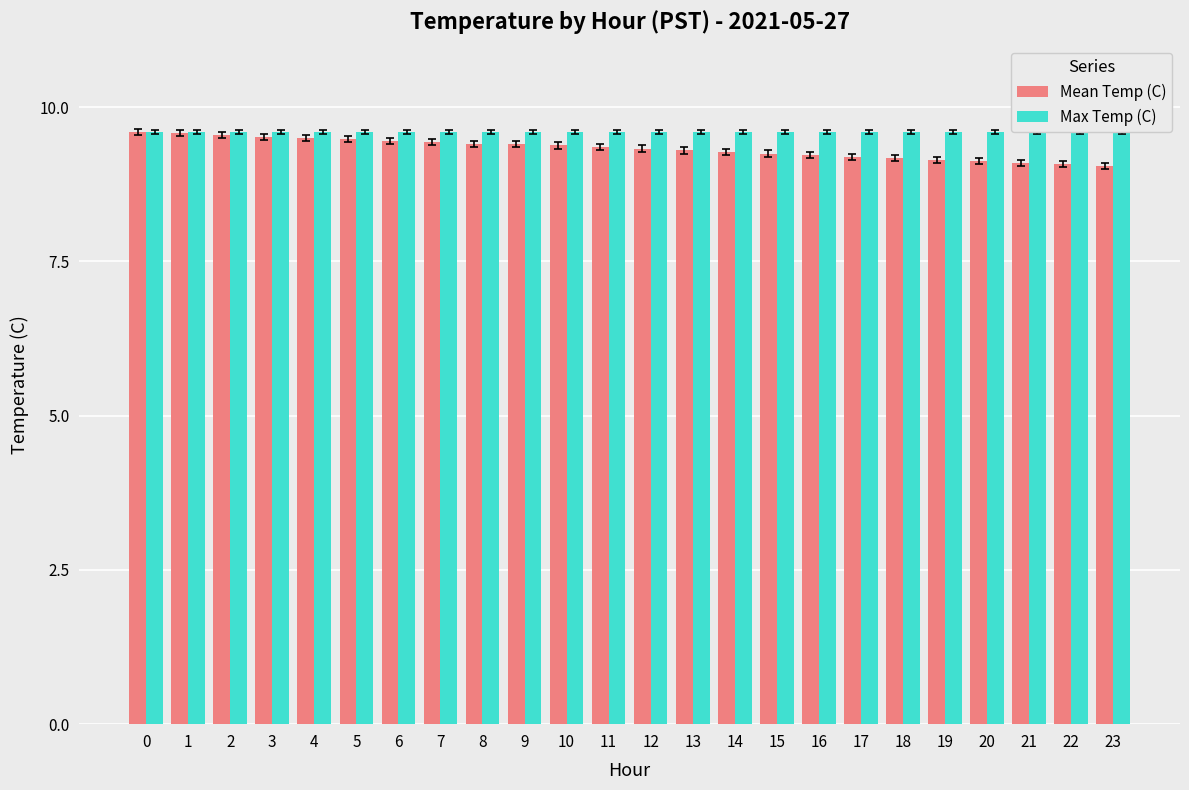

What is the sum of the Mean Temp (C) values at 6 and 15?

18.7